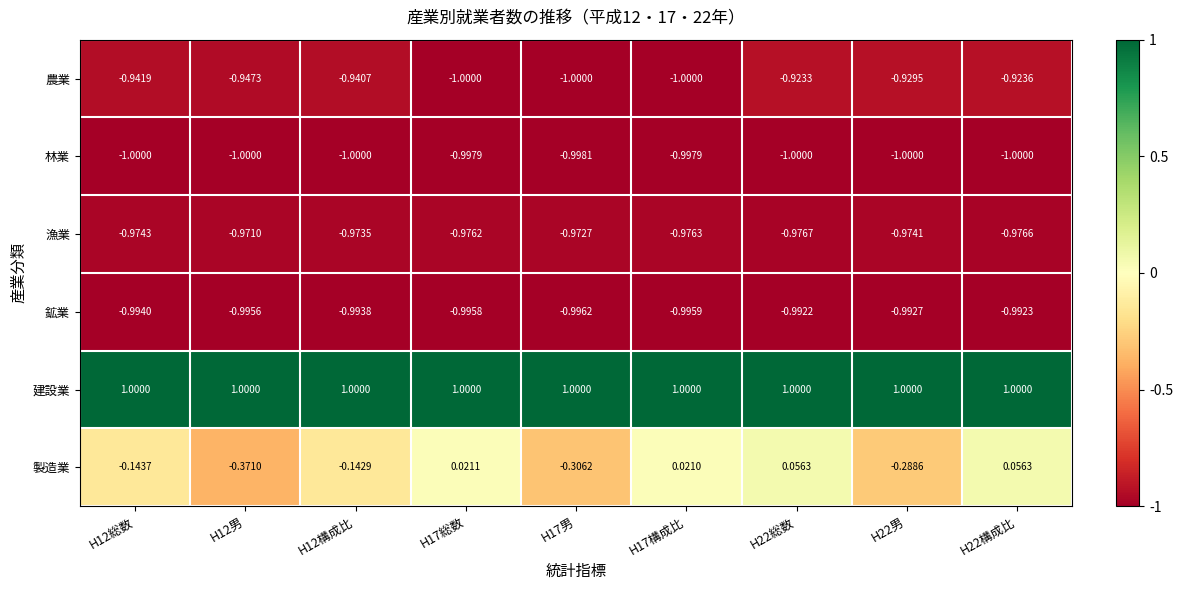

Rank the series by their maximum value, from lowest to highest.

林業, 鉱業, 漁業, 農業, 製造業, 建設業